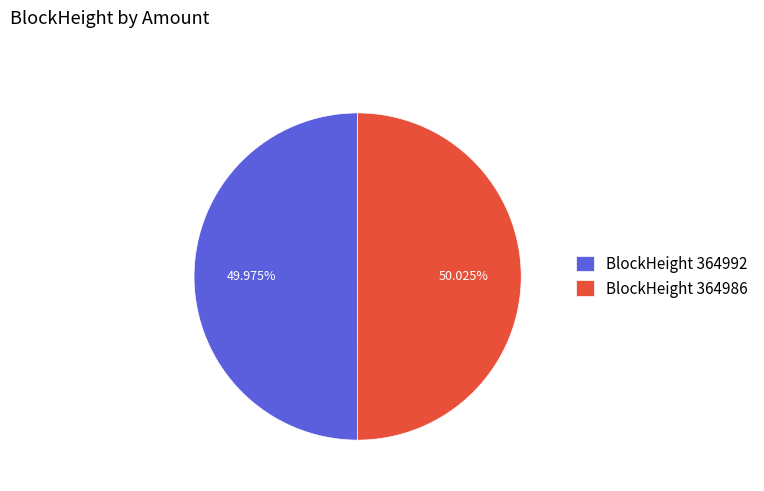

Is the sum of BlockHeight 364992 and BlockHeight 364986 greater than half?

Yes